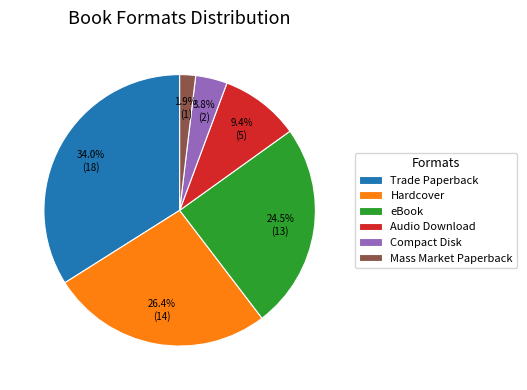

To the nearest percent, what is the average slice percentage?

17%